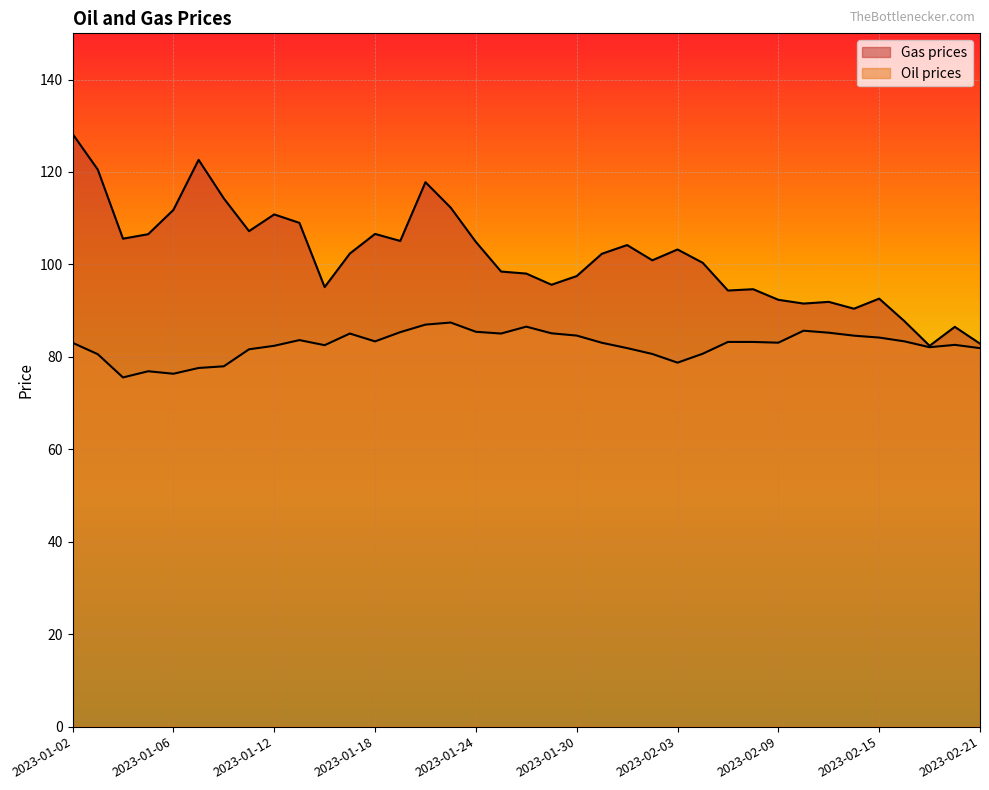

Which category has the highest value in the Oil prices series?

2023-01-23